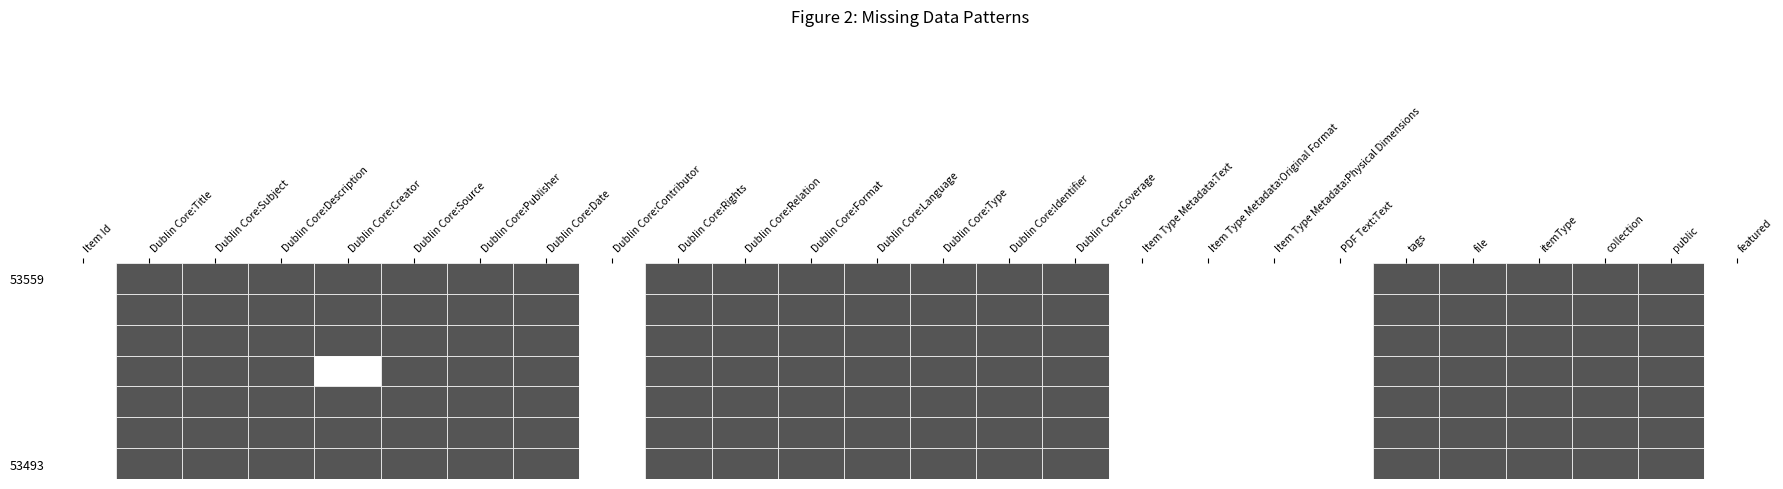

Reading left to right, what are all the values shown in this chart?

Item Id: 53559	53558	53557	53496	53495	53494	53493
Dublin Core:Title: 1	1	1	1	1	1	1
Dublin Core:Subject: 1	1	1	1	1	1	1
Dublin Core:Description: 1	1	1	1	1	1	1
Dublin Core:Creator: 1	1	1	0	1	1	1
Dublin Core:Source: 1	1	1	1	1	1	1
Dublin Core:Publisher: 1	1	1	1	1	1	1
Dublin Core:Date: 1	1	1	1	1	1	1
Dublin Core:Contributor: 0	0	0	0	0	0	0
Dublin Core:Rights: 1	1	1	1	1	1	1
Dublin Core:Relation: 1	1	1	1	1	1	1
Dublin Core:Format: 1	1	1	1	1	1	1
Dublin Core:Language: 1	1	1	1	1	1	1
Dublin Core:Type: 1	1	1	1	1	1	1
Dublin Core:Identifier: 1	1	1	1	1	1	1
Dublin Core:Coverage: 1	1	1	1	1	1	1
Item Type Metadata:Text: 0	0	0	0	0	0	0
Item Type Metadata:Original Format: 0	0	0	0	0	0	0
Item Type Metadata:Physical Dimensions: 0	0	0	0	0	0	0
PDF Text:Text: 0	0	0	0	0	0	0
tags: 1	1	1	1	1	1	1
file: 1	1	1	1	1	1	1
itemType: 1	1	1	1	1	1	1
collection: 1	1	1	1	1	1	1
public: 1	1	1	1	1	1	1
featured: 0	0	0	0	0	0	0